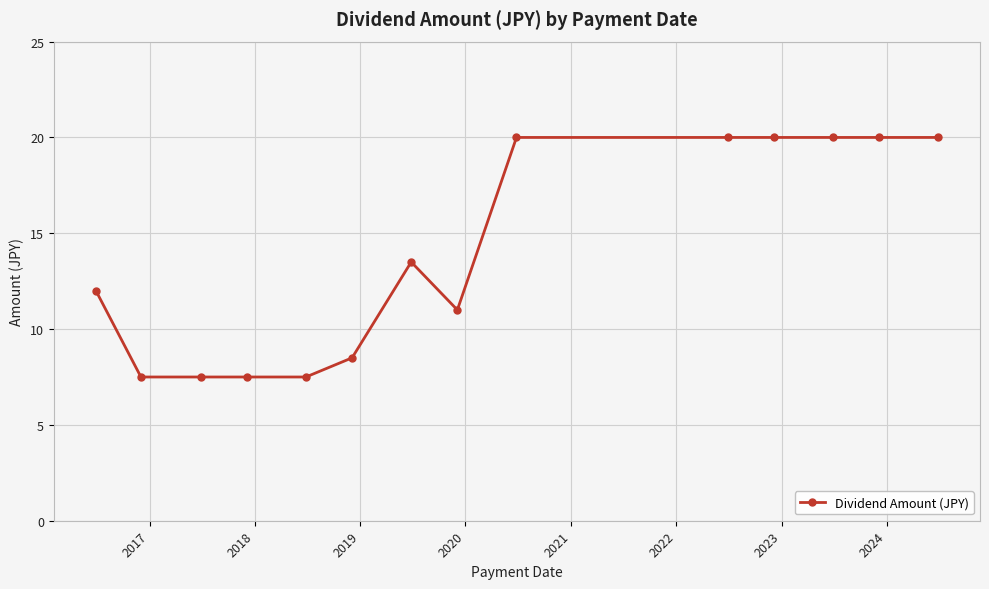

What is the sum of all values?

195.0